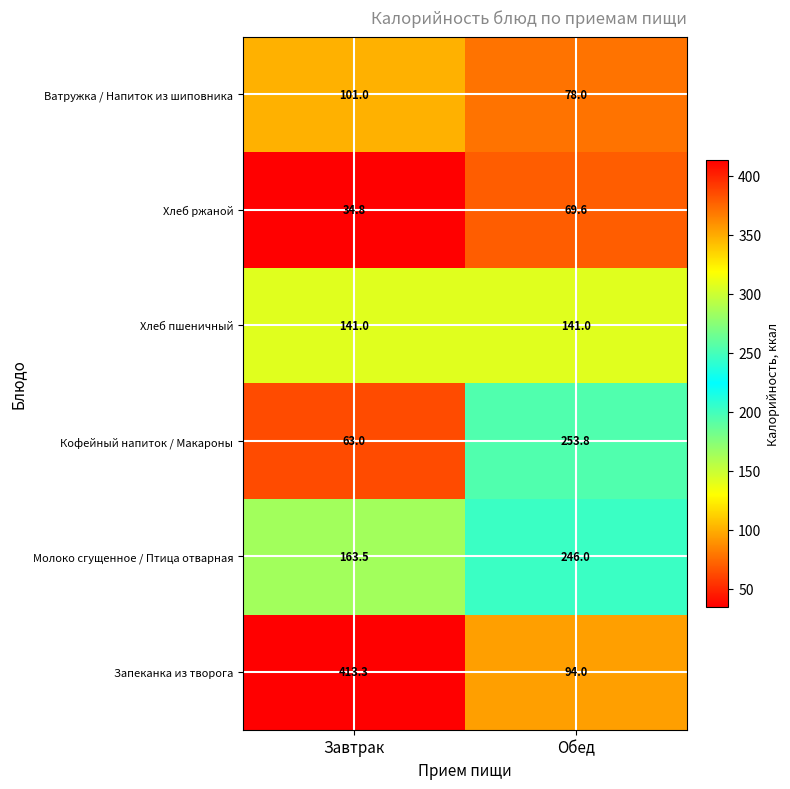

True or false: Молоко сгущенное / Птица отварная has a value of 433.4 at Обед.

False